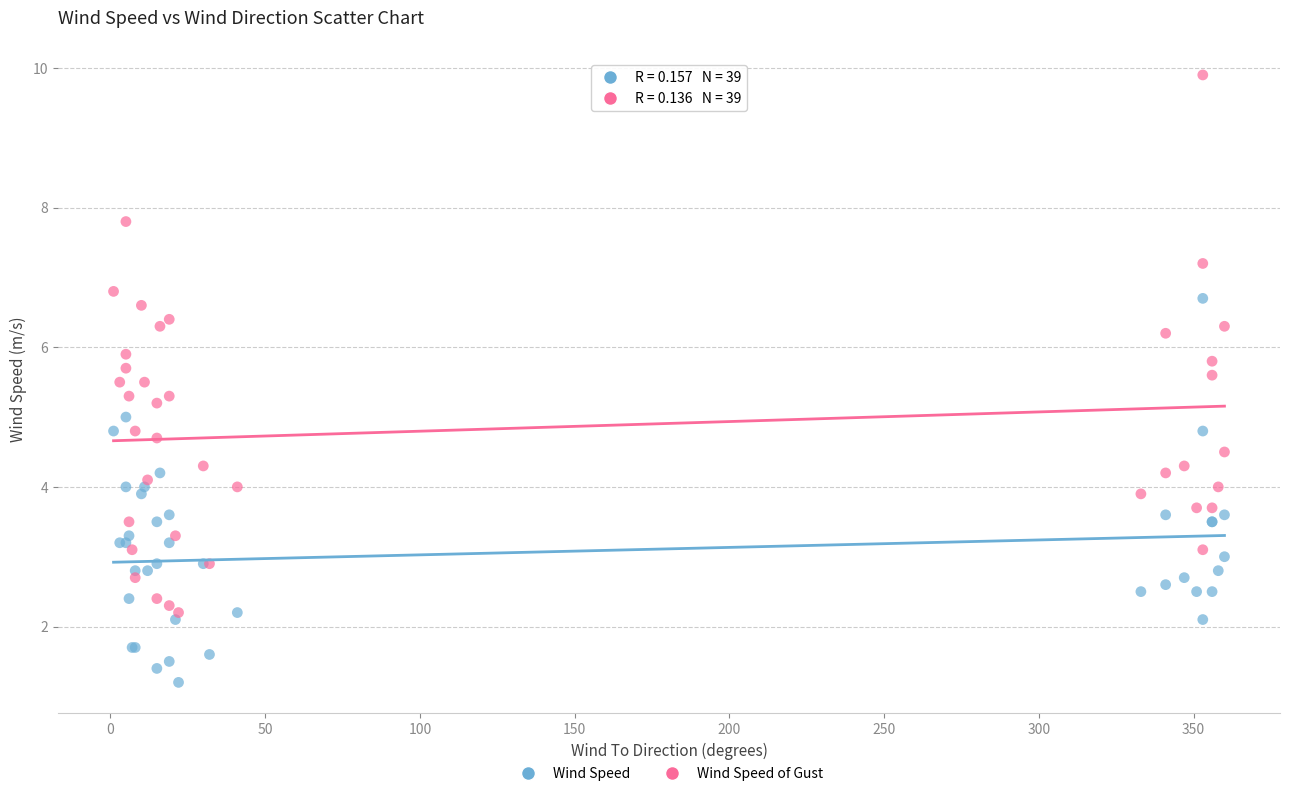

Which series contains the lowest Y value?

Wind Speed